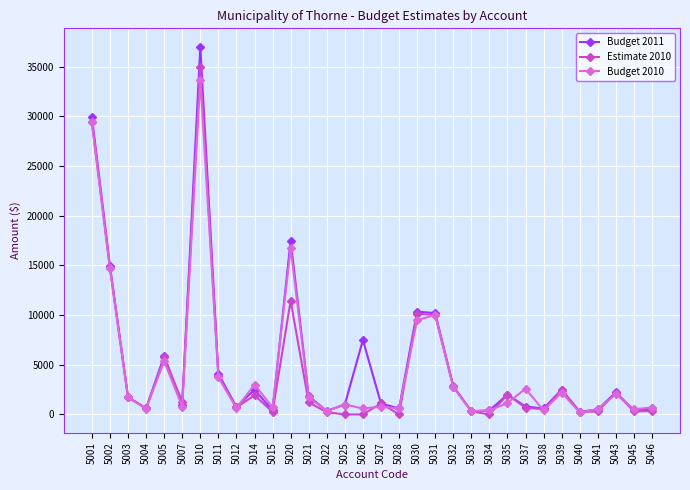

What is the maximum value shown in the chart?

37000